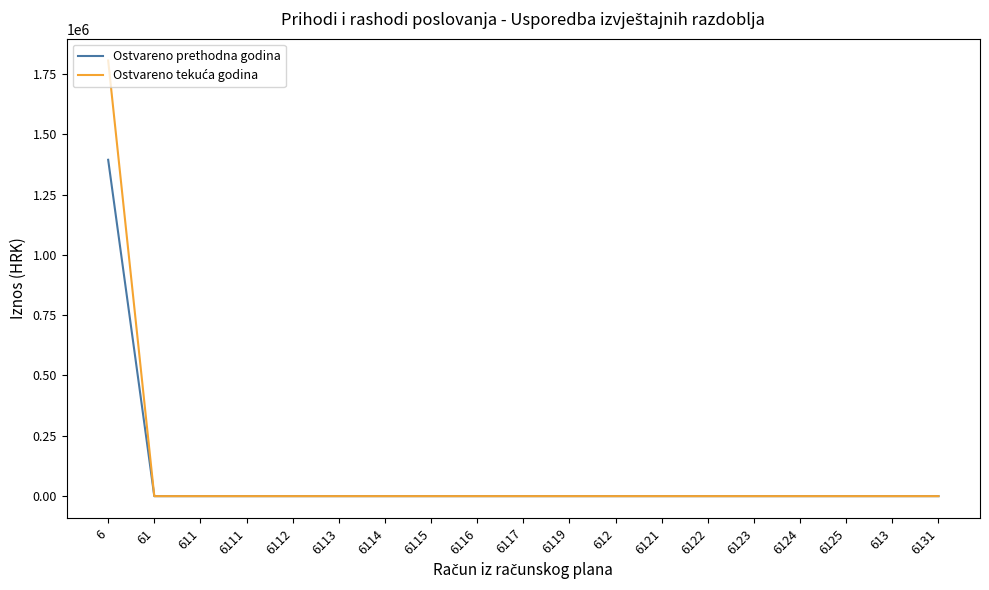

At which category is the sum across all series the highest?

6